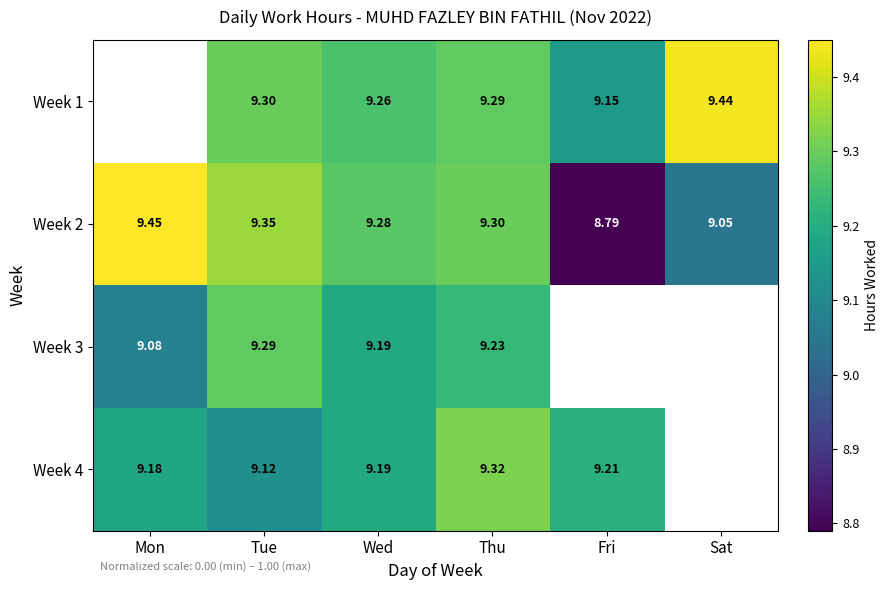

Is the value of Week 3 at Wed greater than the value of Week 1 at Sat?

No